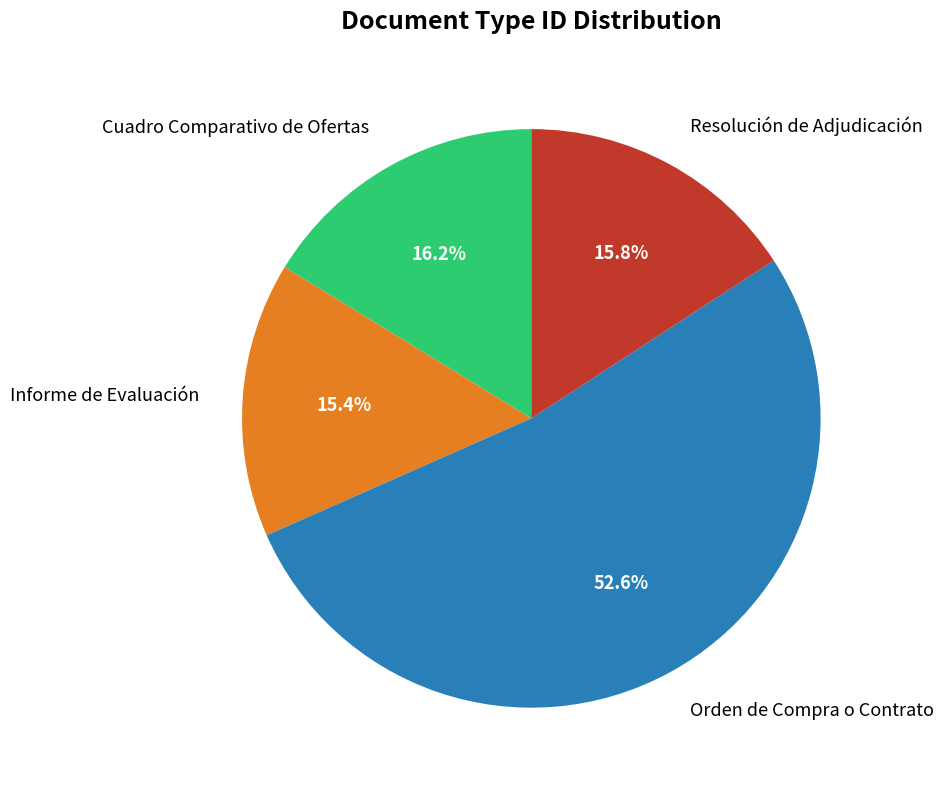

To the nearest percent, what is the combined percentage of Orden de Compra o Contrato and Cuadro Comparativo de Ofertas?

69%